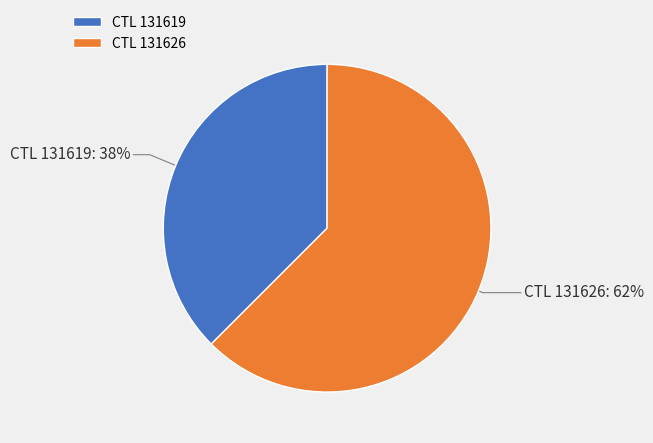

Does any single category account for the majority?

Yes